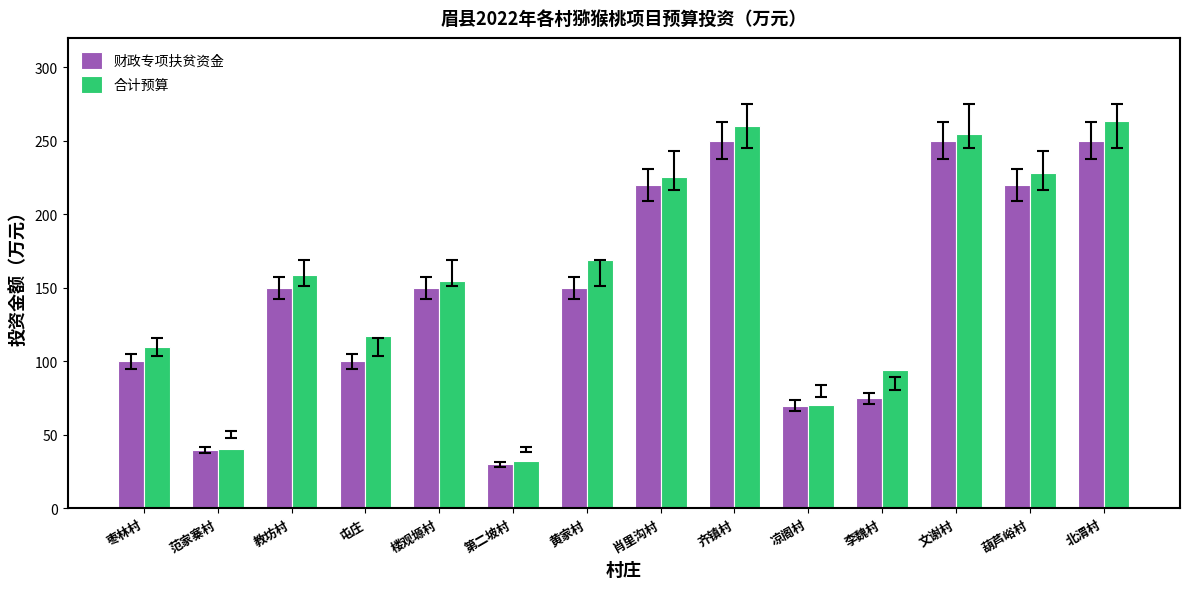

What is the spread (max minus min) of values at 肖里沟村?

5.2